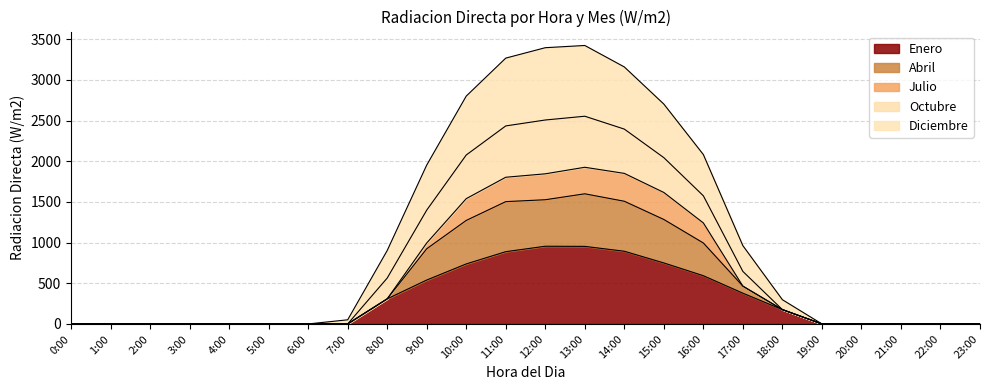

What position from the right is 22:00?

2